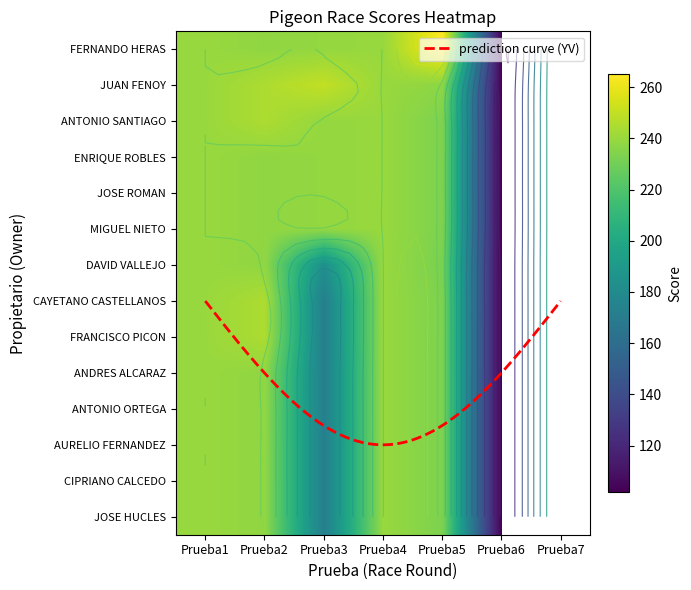

Which category has the lowest value across all series?

Prueba7